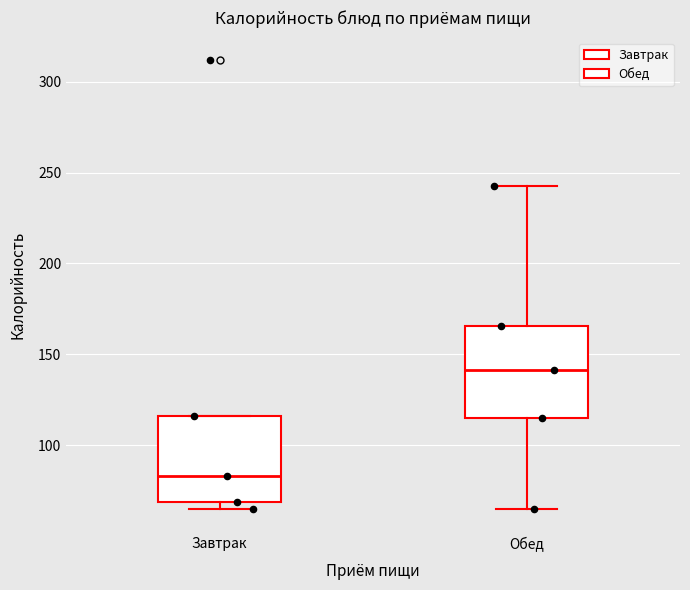

Reading left to right, transcribe this box plot: for each box, give where its median line is, the range the box spans, and where its two whiskers end, as read against the y-axis. The values are not printed on the chart, so give them approximately, as read against the axis.

Завтрак: median 85, box 70 to 115, whiskers 65 to 115
Обед: median 140, box 115 to 165, whiskers 65 to 240